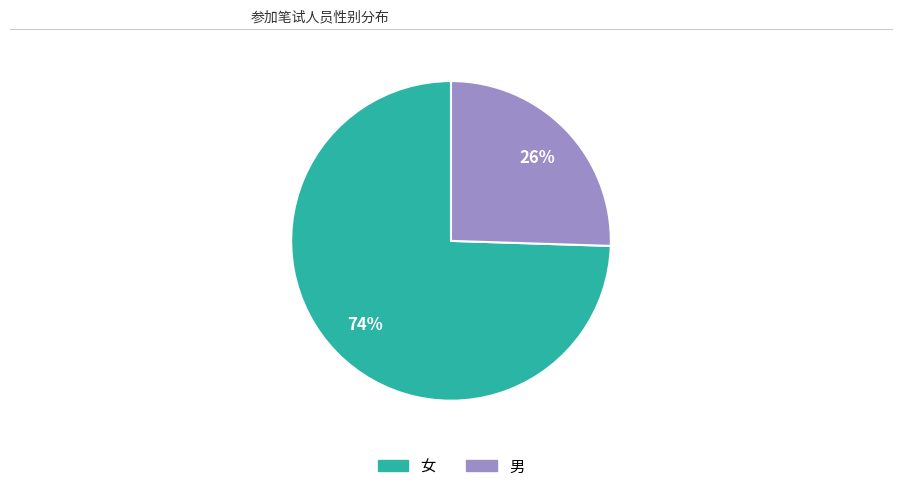

Rank the categories by value from lowest to highest.

男, 女